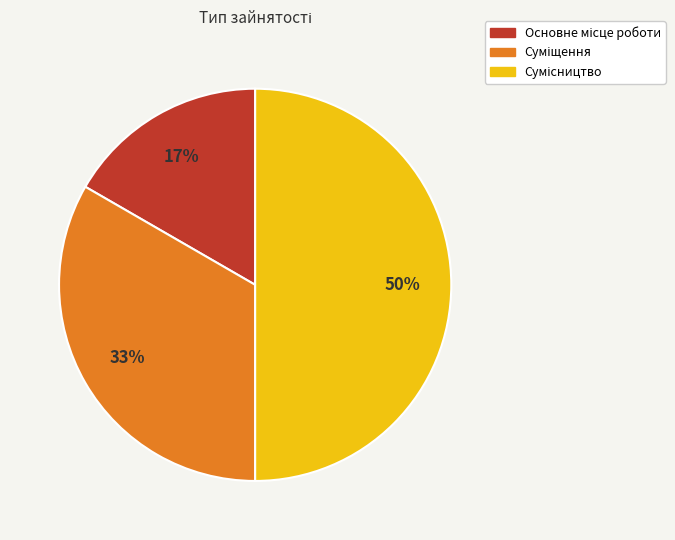

To the nearest percent, what is the difference between the largest and smallest slice percentages?

33%